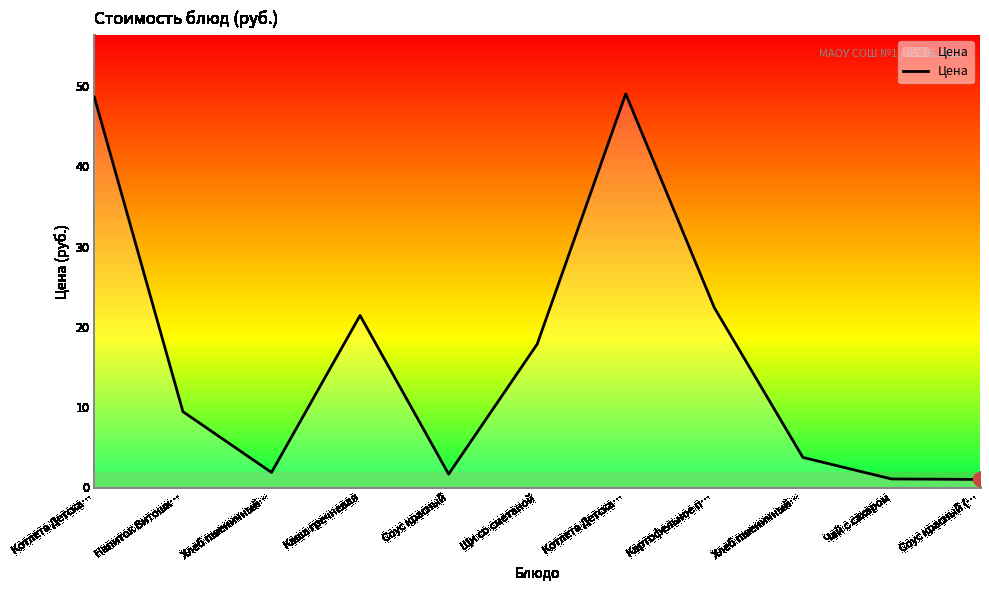

What is the maximum value shown in the chart?

49.0